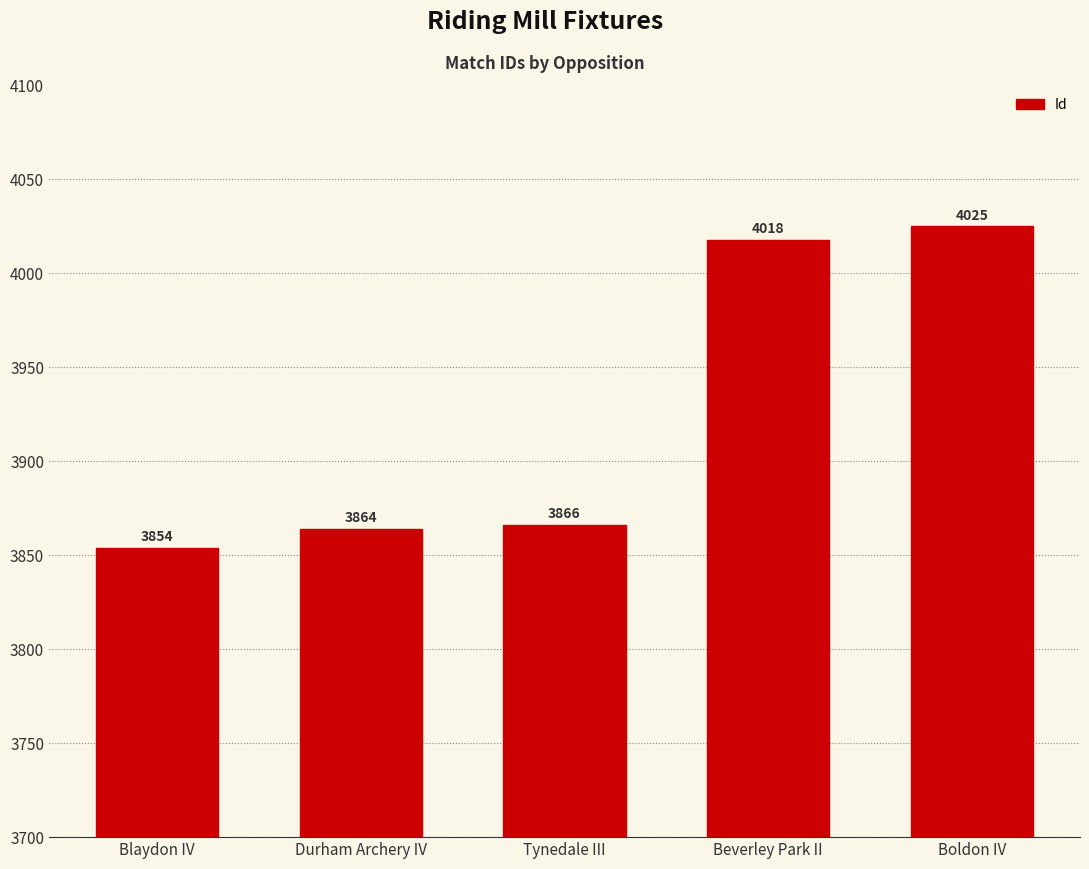

The value at Durham Archery IV is 2652. True or false?

False